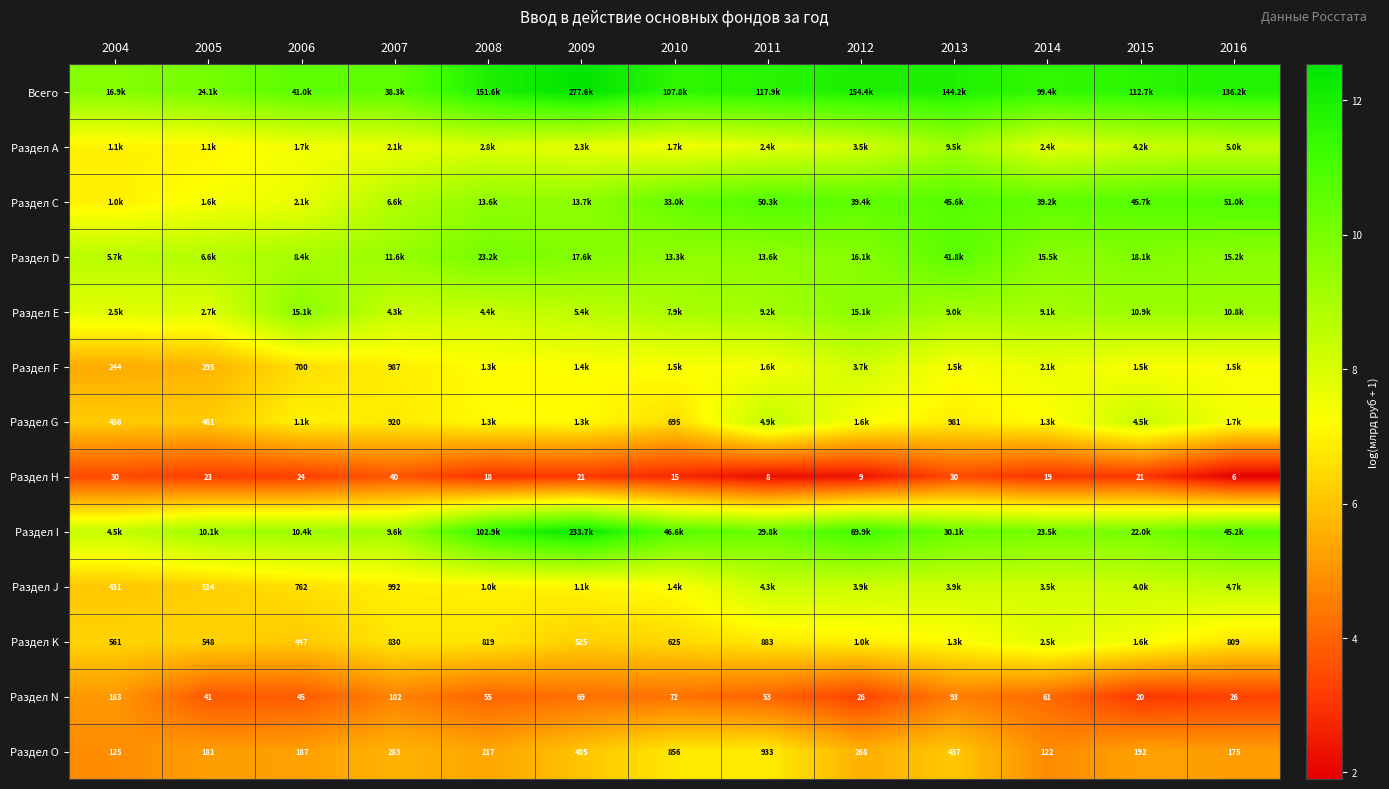

How many data points in Раздел O are less than 217?

6